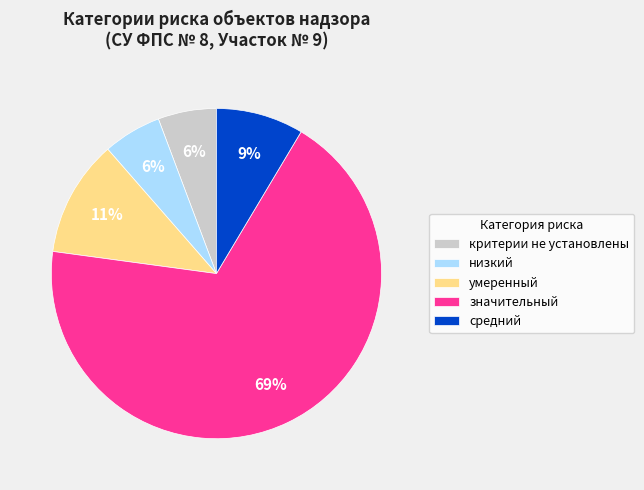

To the nearest percent, what portion does критерии не установлены represent?

6%